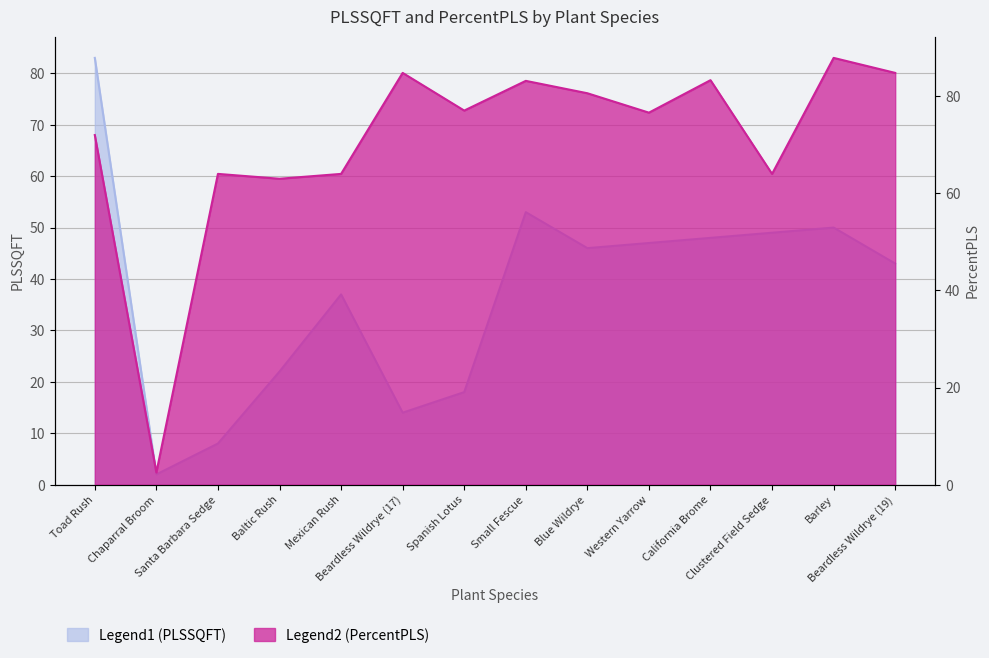

How many intersections are there between PLSSQFT and PercentPLS?

1